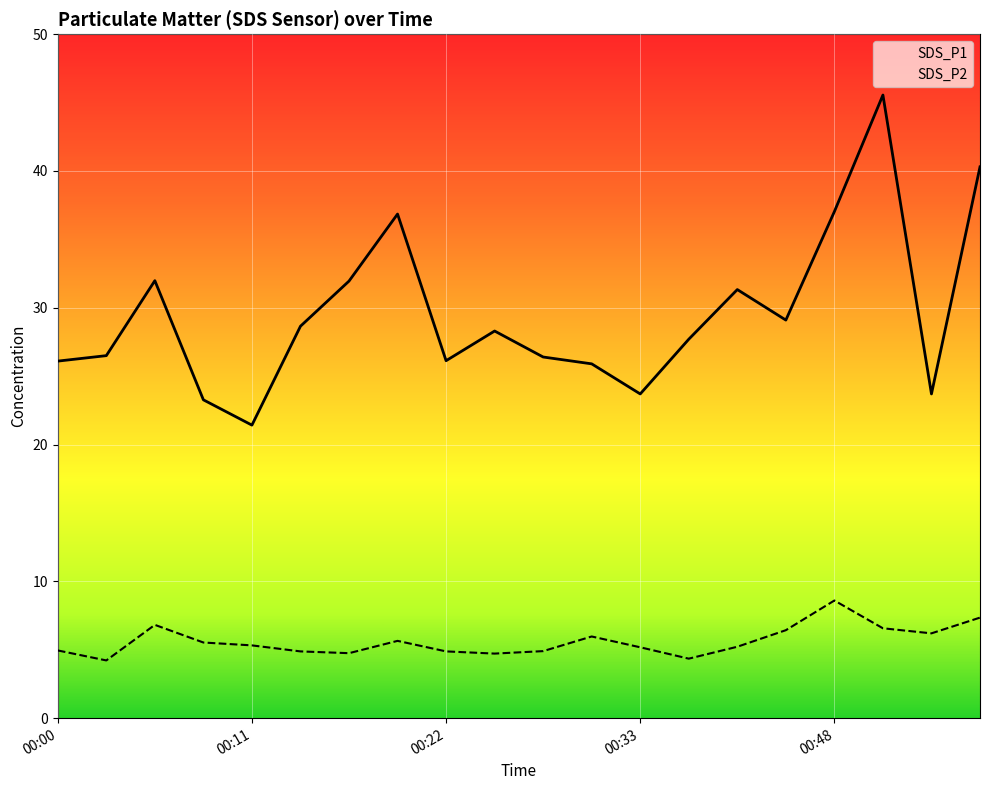

At which category does the chart reach its minimum across all series?

00:03